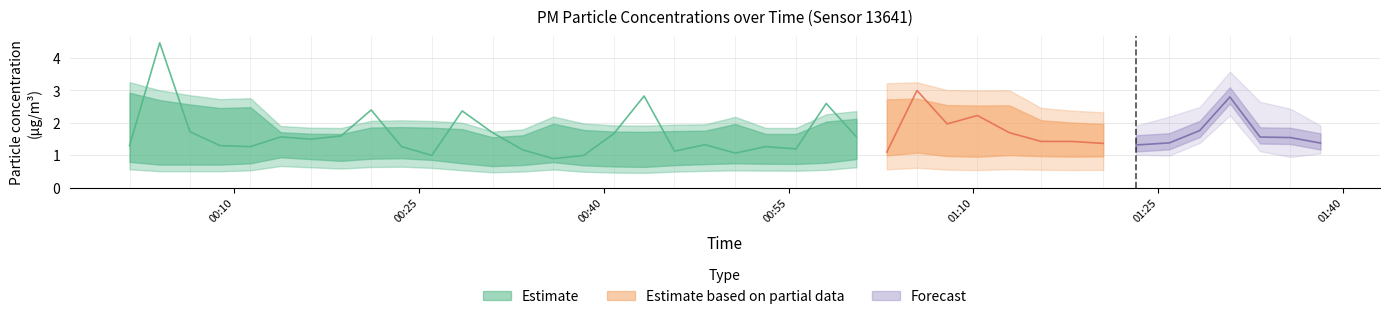

How many values in the P2 series exceed 1?

26